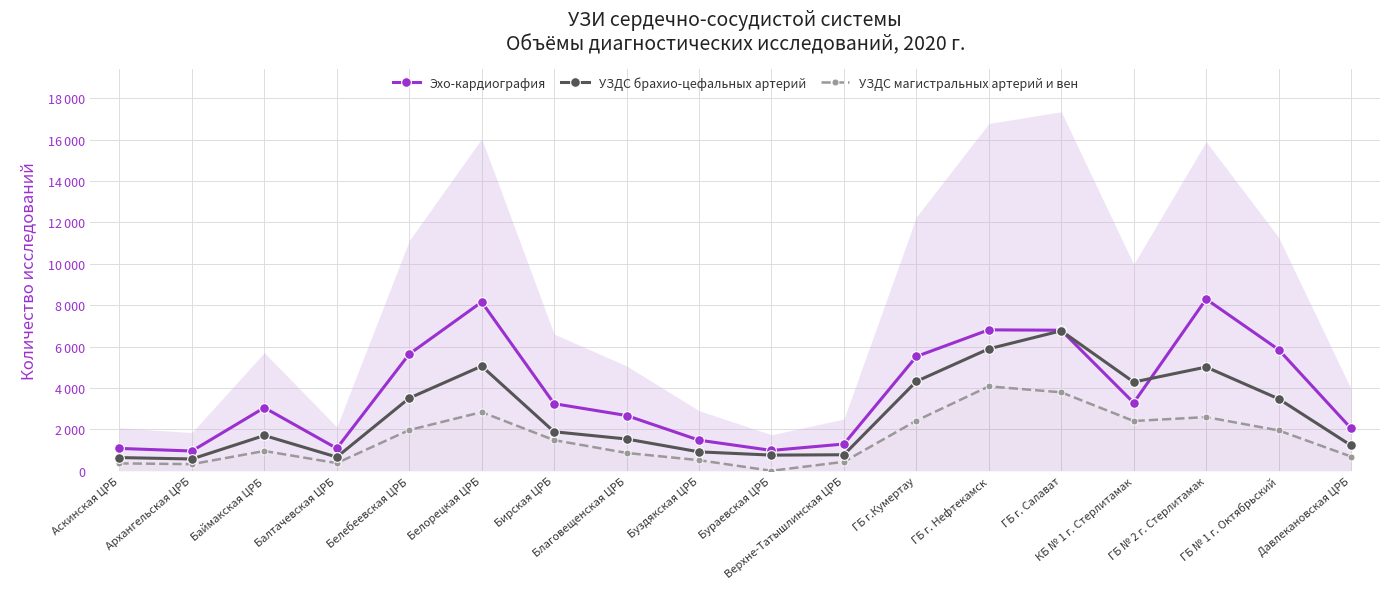

Does the chart display data point markers on the line(s)?

Yes